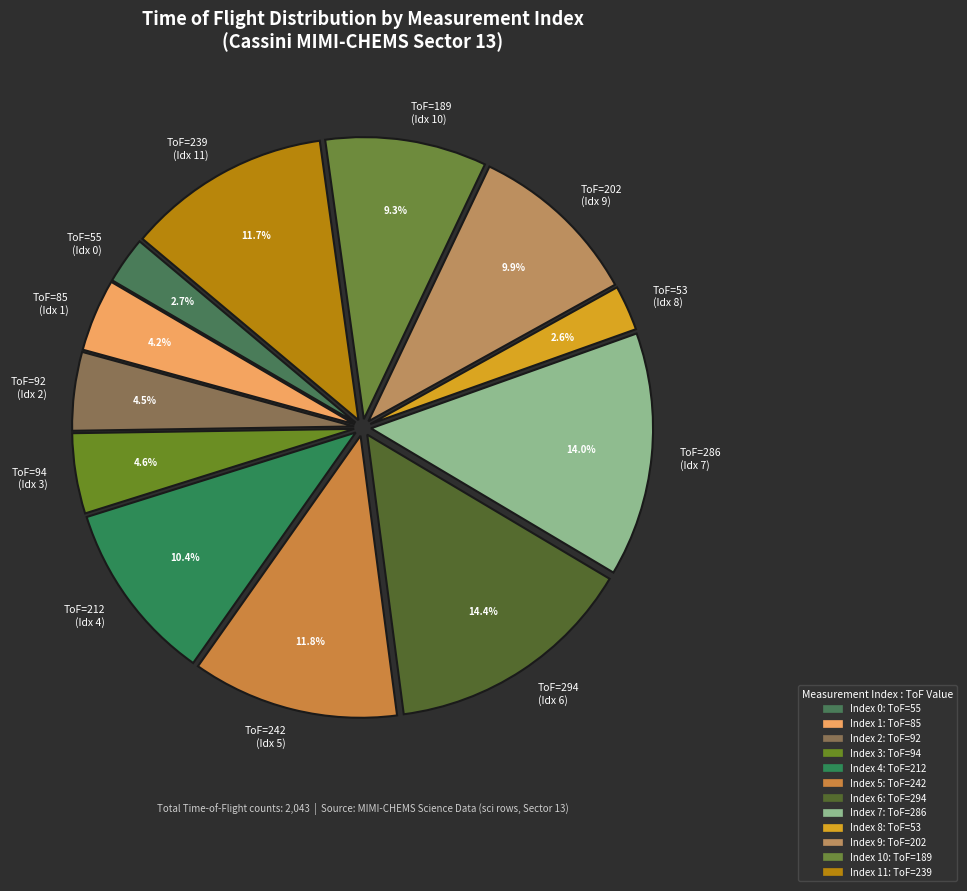

Does ToF=189 (Idx 10) represent more than half of the total?

No